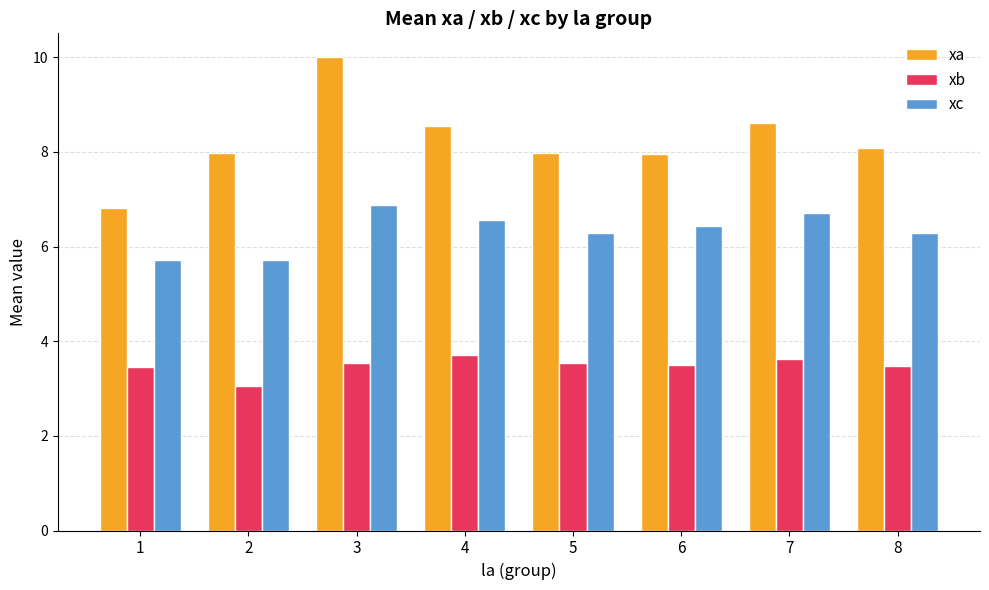

True or false: xb has a value of 3.5 at 3.

True